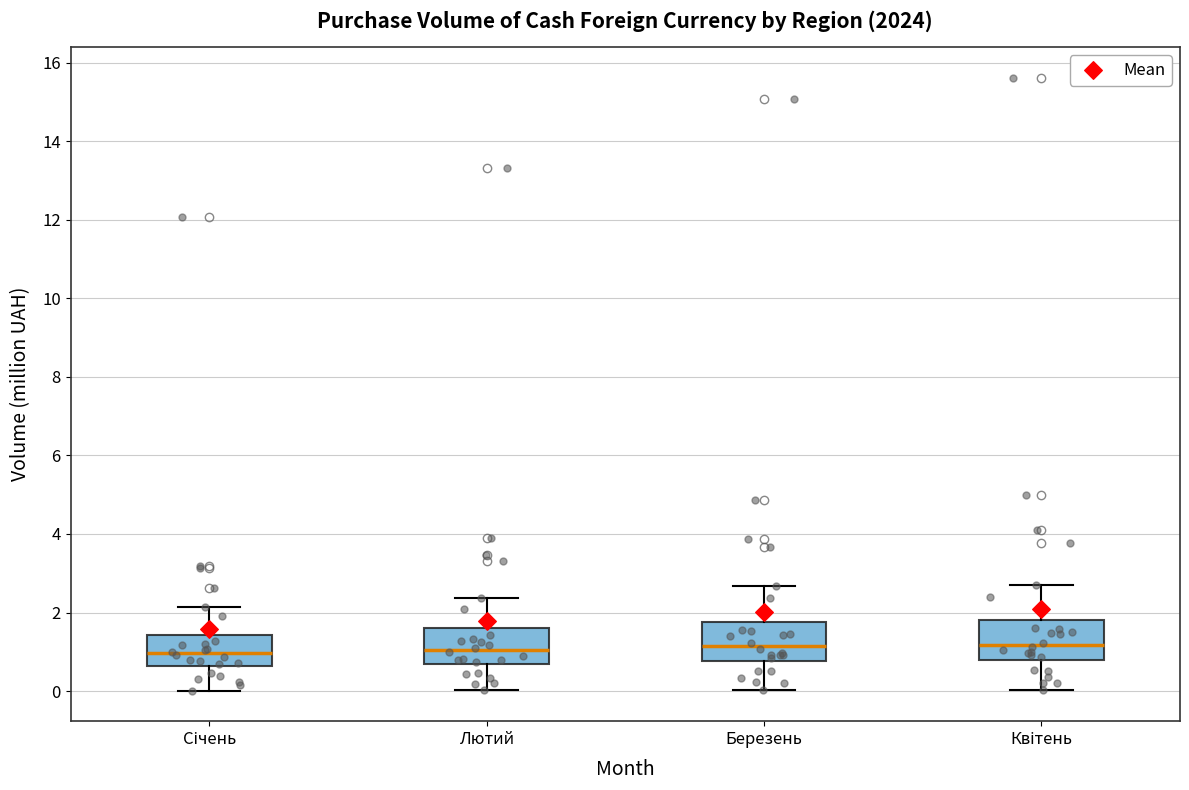

Where does the lower whisker of the box for Лютий end on the y-axis? The values are not printed on the chart, so give them approximately, as read against the axis.

0.0